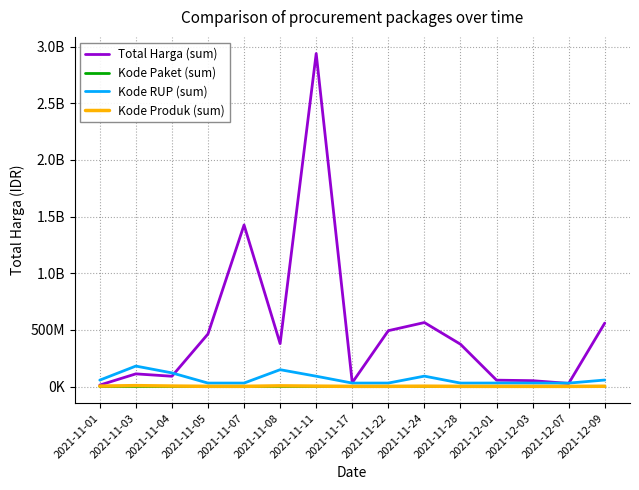

Reading left to right, transcribe all the data shown in this chart.

Total Harga (sum): 12787500	111661270	90672075	464002100	1425867900	378766000	2939363240	34292000	493000000	564734200	373404000	56152800	51601000	27412000	559971000
Kode Paket (sum): 1139	42710	59945	13652	16823	90578	84587	40112	55826	212626	91101	103541	117783	128516	277693
Kode RUP (sum): 56342557	180535215	120267102	30372232	30428912	148591498	91017907	30416731	30636058	91692369	30363247	30745112	30527421	30089034	57349760
Kode Produk (sum): 3458631	7730325	4106555	1519264	1481562	5942882	3337628	1305852	1519260	2959076	1318333	1350905	1286873	1297110	2302500